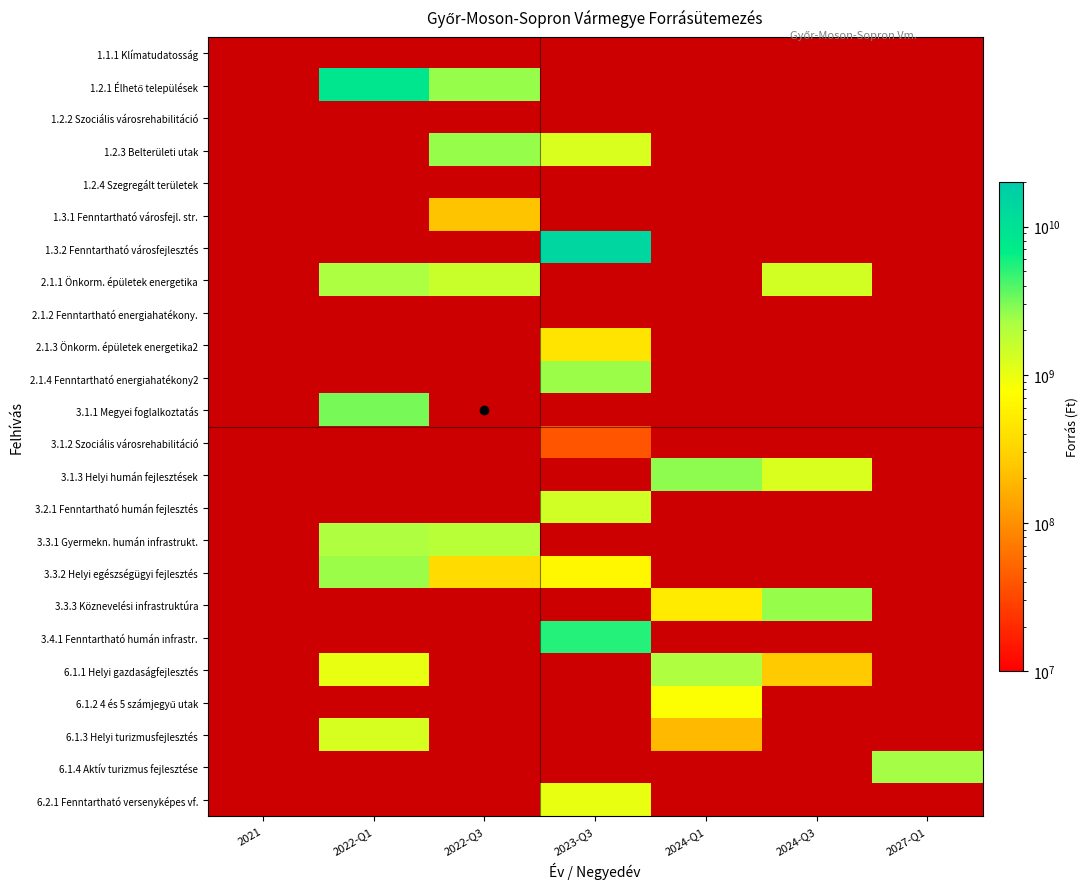

At which category is the sum across all series the highest?

2023-Q3